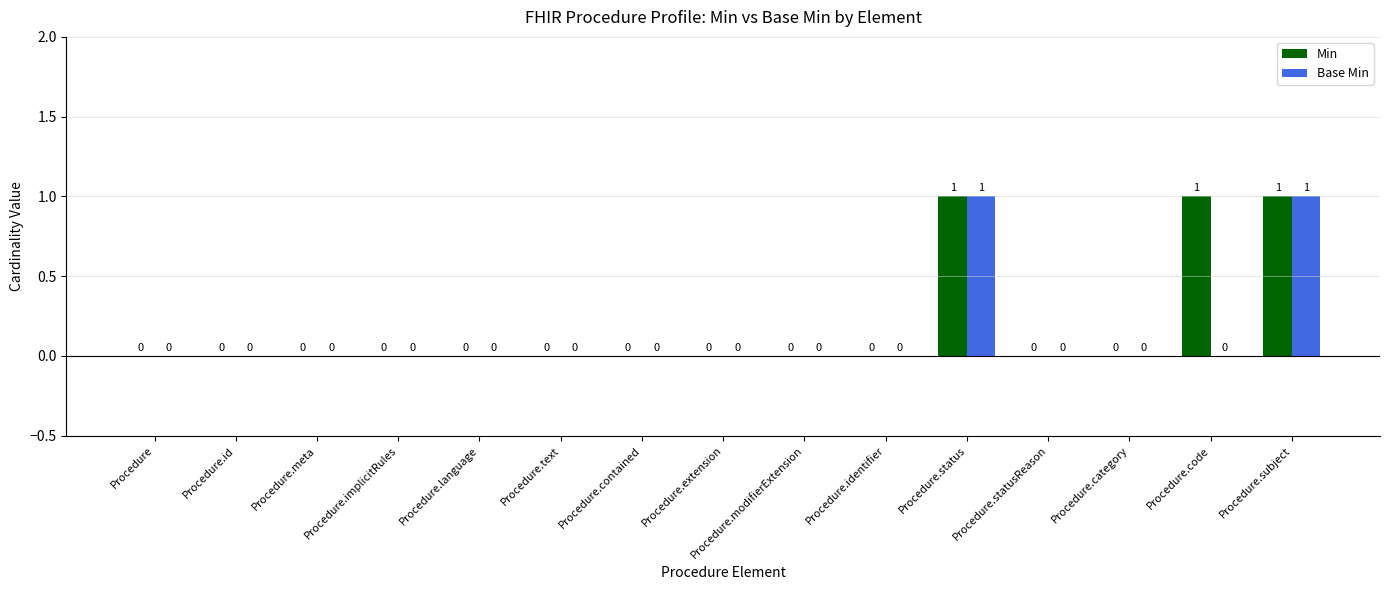

Which series changed the most between Procedure.code and Procedure.subject?

Base Min